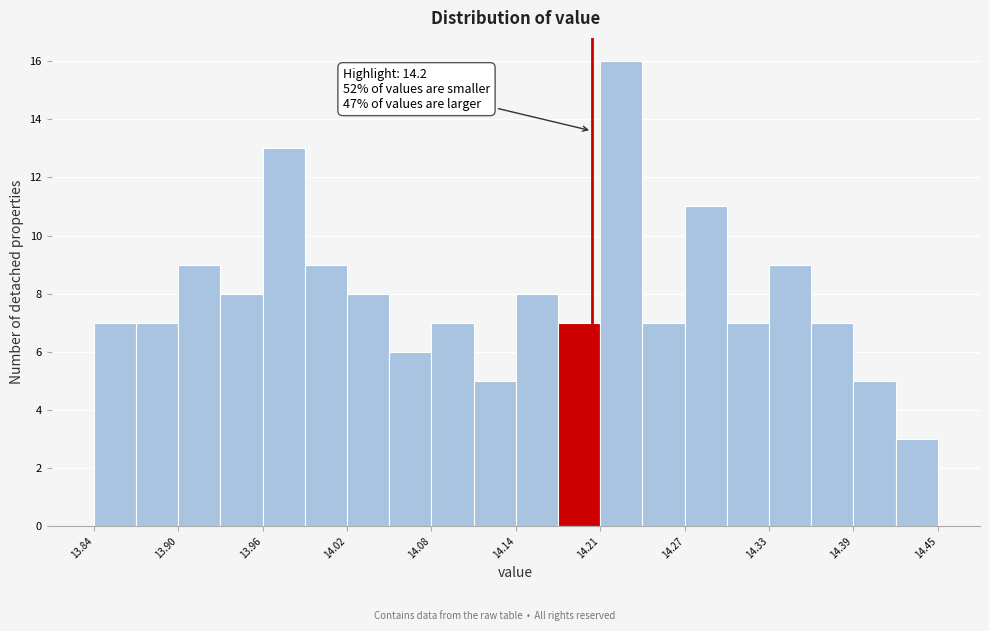

Around what value on the x-axis is the tallest bar? Give the approximate position of its centre, as read against the axis.

14.22